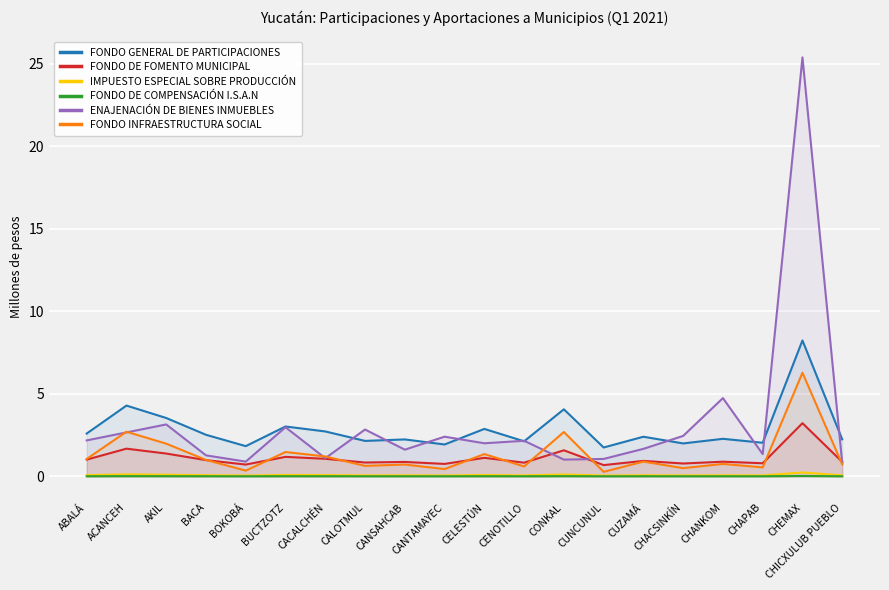

What position from the left is CANTAMAYEC?

10